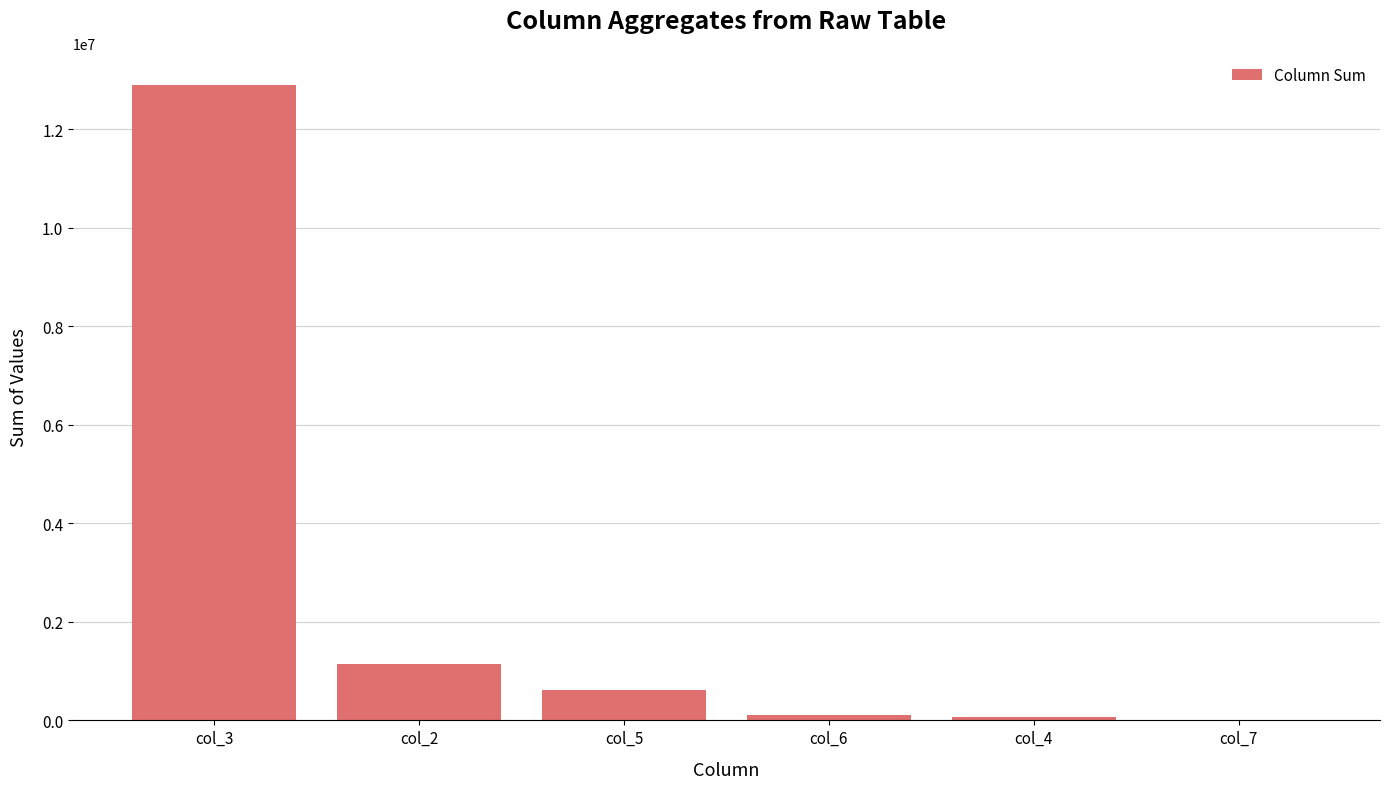

What is the change in value from col_3 to col_6?

-12782273